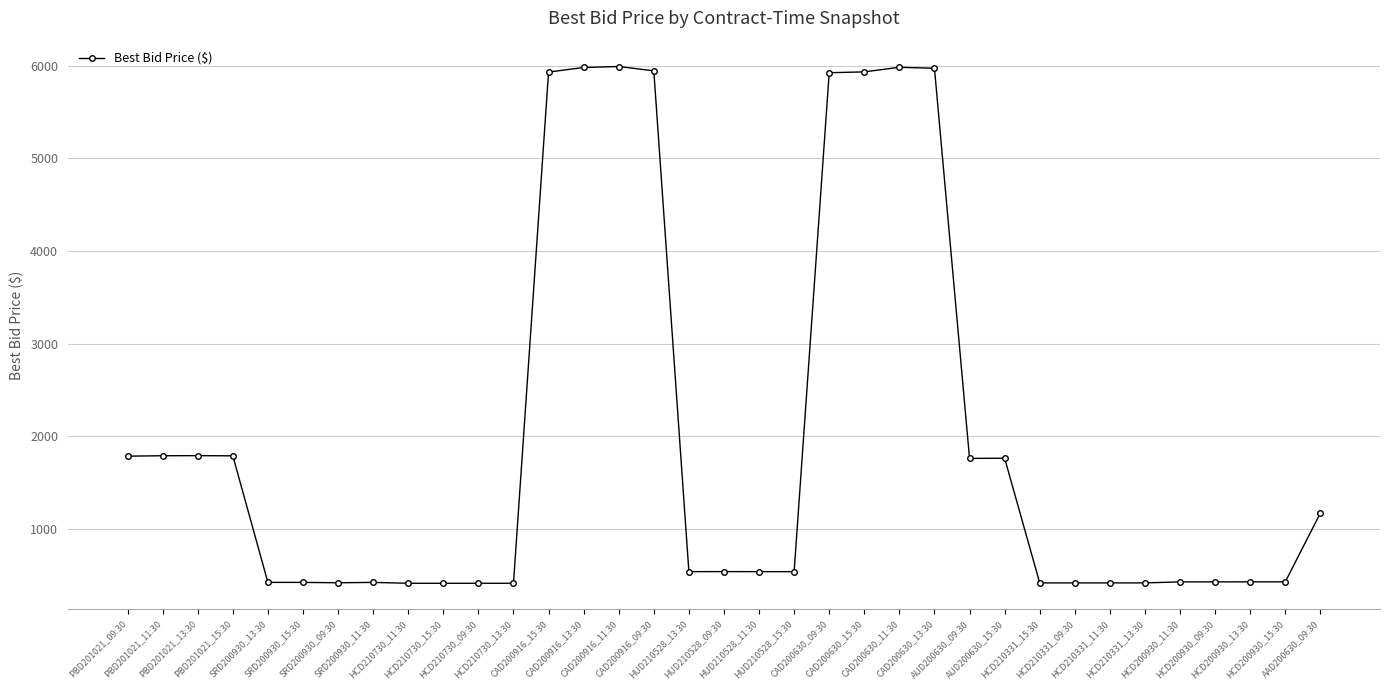

What position from the right is CAD200630_09:30?

15